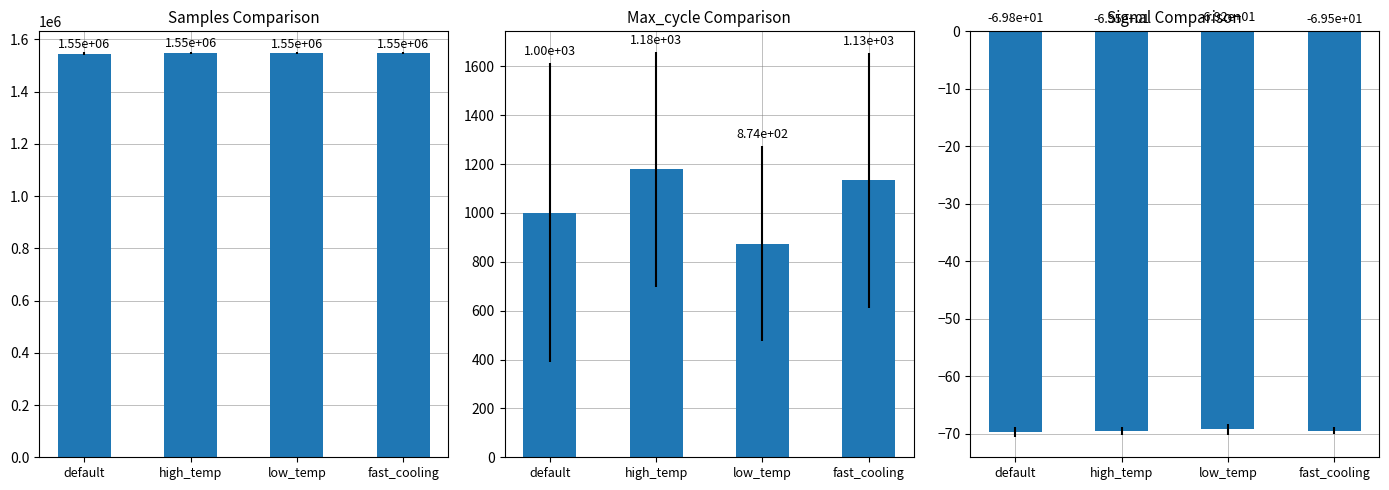

Which has a higher value, high_temp or low_temp?

high_temp